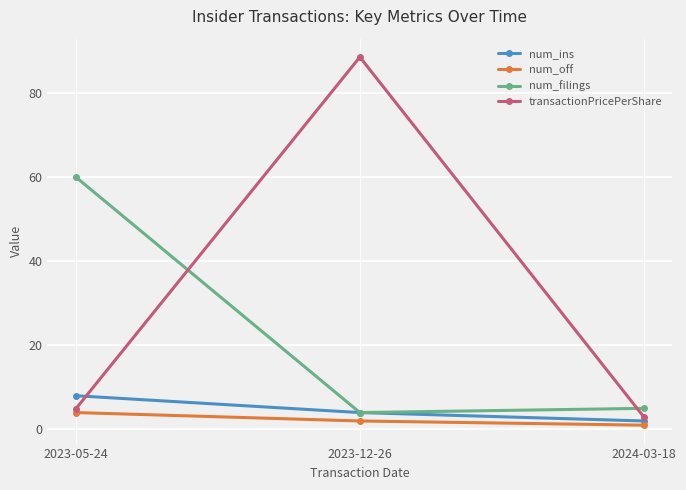

What are all the series names shown in the legend?

num_ins, num_off, num_filings, transactionPricePerShare